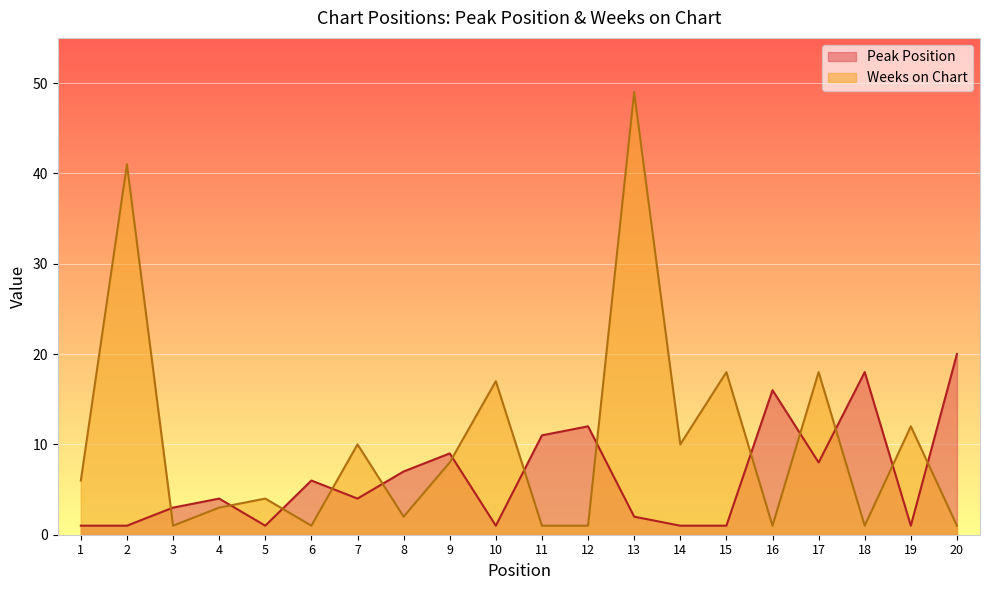

Between 19 and 20, which is larger?

20